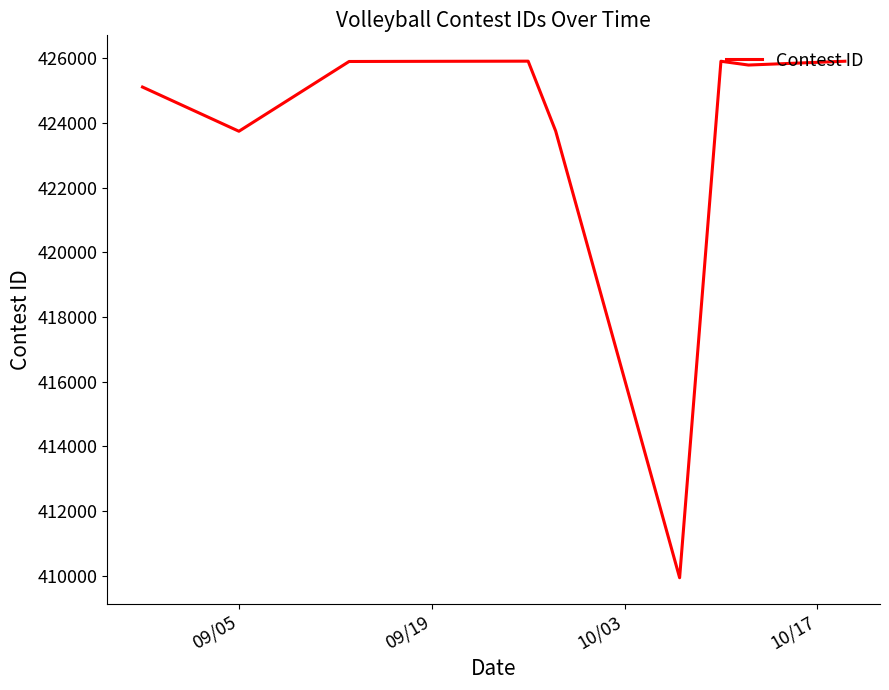

What is the minimum value shown in the chart?

409944